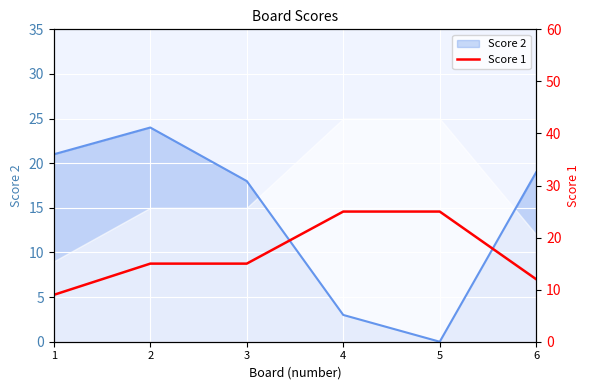

What is the approximate value at 5?

25